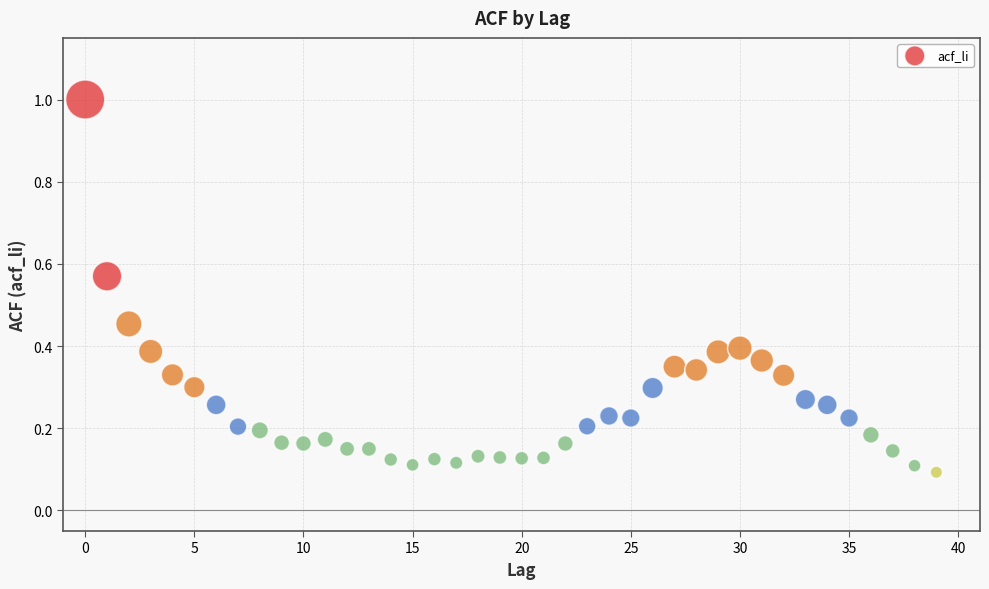

What is the range of Y values (max minus min)?

0.9